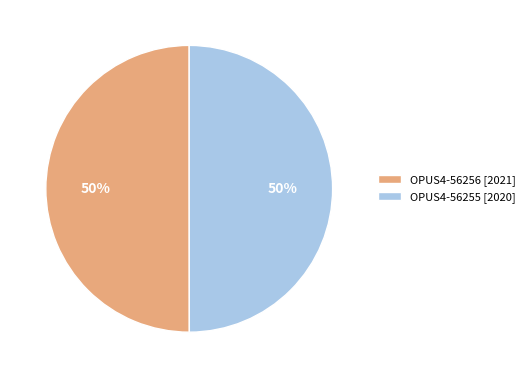

Approximately how many times larger is the value at OPUS4-56255 [2020] compared to OPUS4-56256 [2021]?

1.0